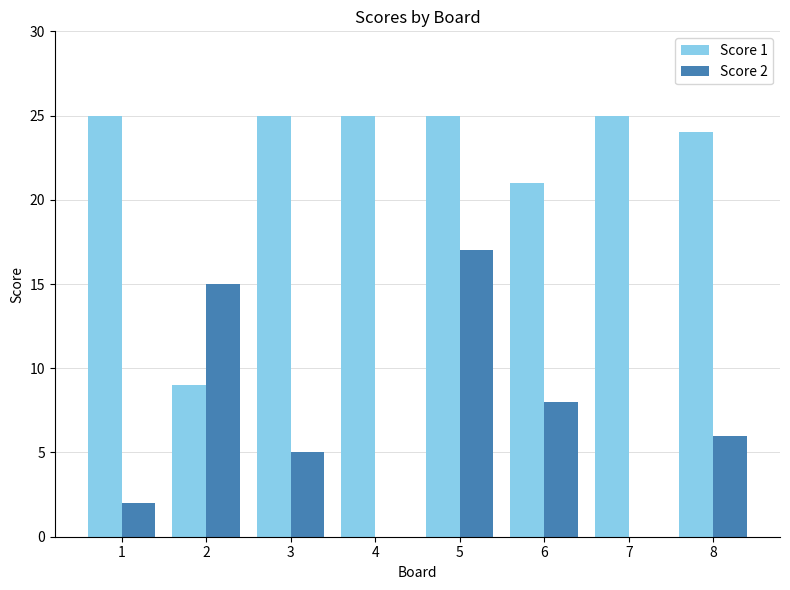

Where does the Score 2 series first go above 6?

2